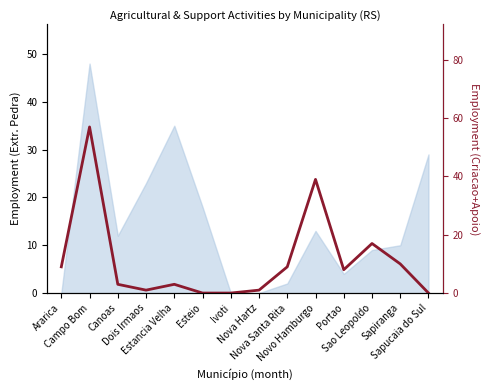

What is the label of the 12th point from the right?

Canoas